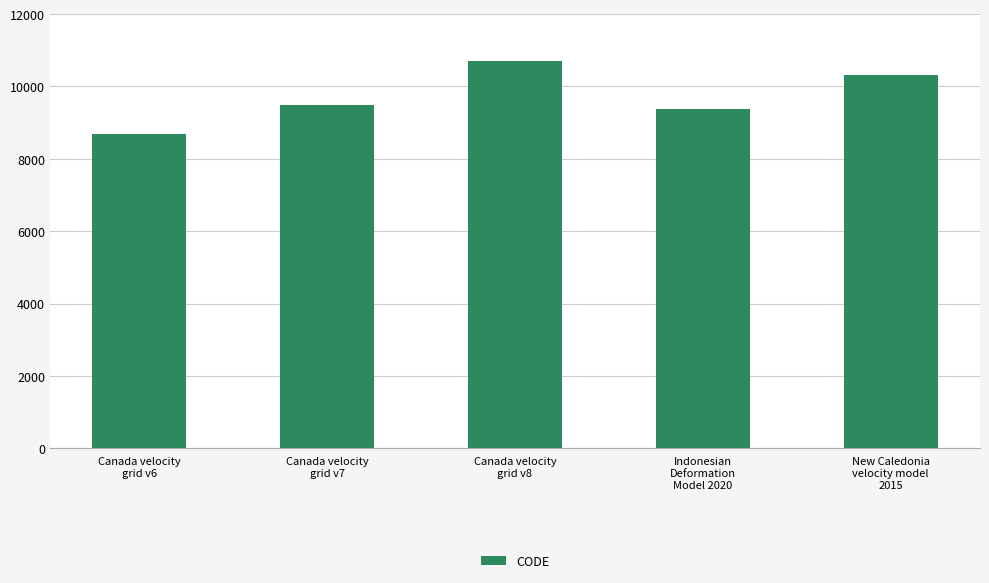

Reading left to right, transcribe all the data shown in this chart.

Canada velocity
grid v6=8676	Canada velocity
grid v7=9483	Canada velocity
grid v8=10707	Indonesian
Deformation
Model 2020=9375	New Caledonia
velocity model
2015=10323